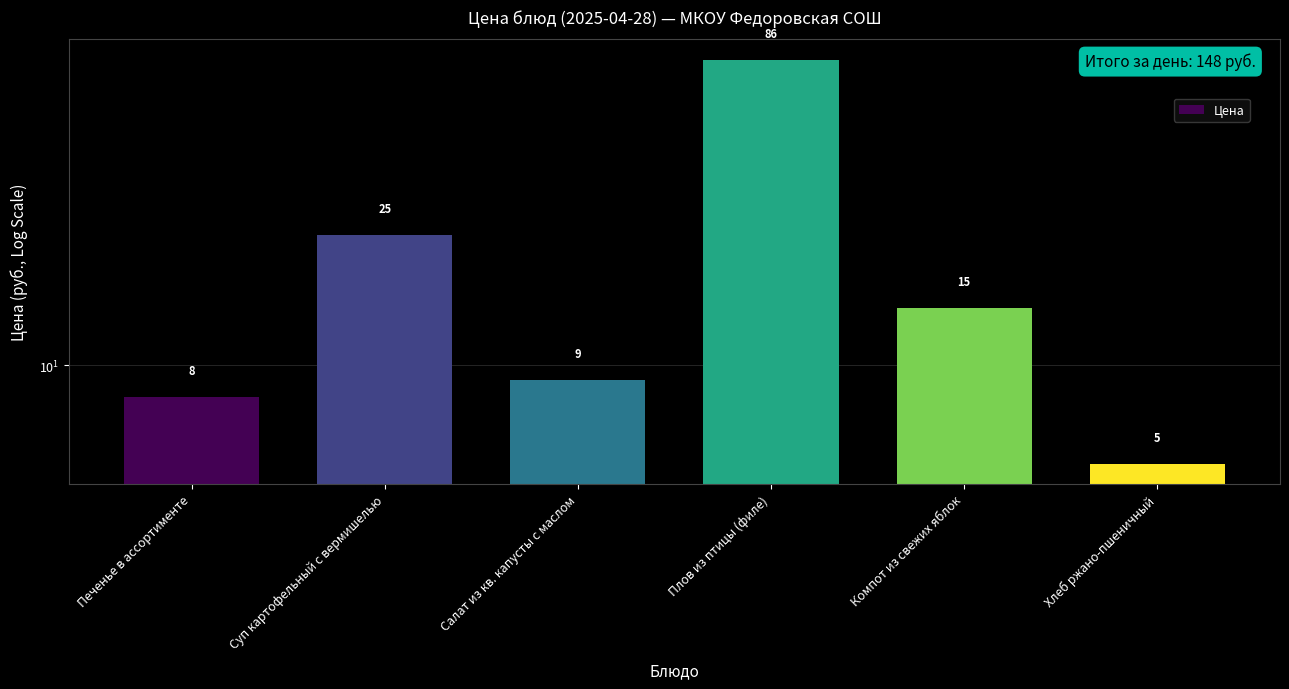

Reading left to right, what are all the values shown in this chart?

Печенье в ассортименте=8	Суп картофельный с вермишелью=25	Салат из кв. капусты с маслом=9	Плов из птицы (филе)=86	Компот из свежих яблок=15	Хлеб ржано-пшеничный=5